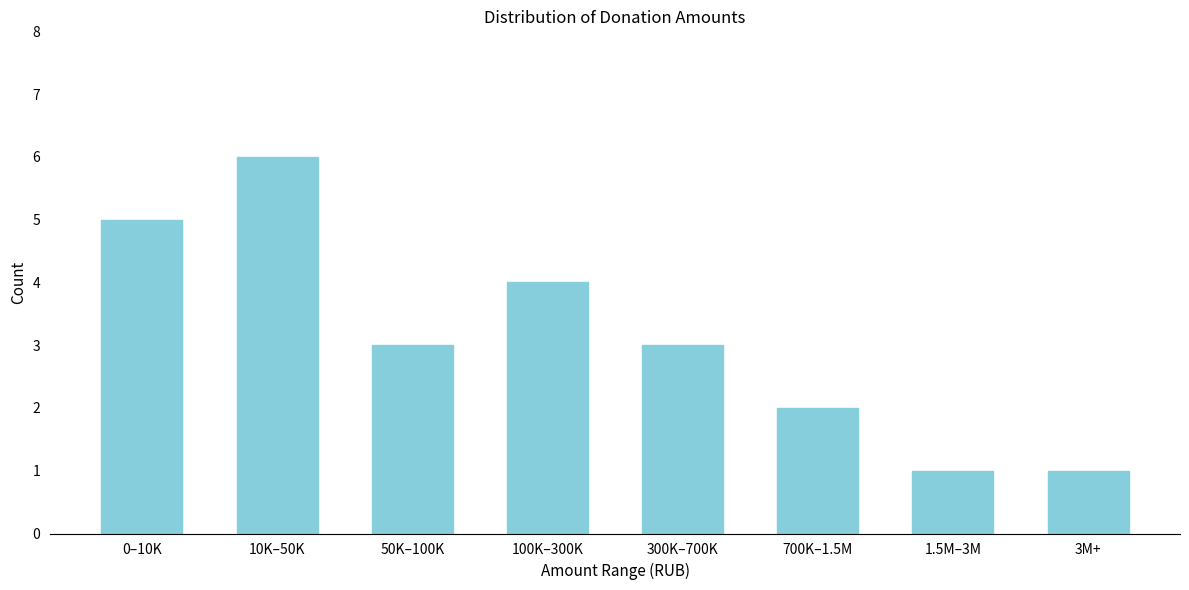

Reading left to right, list all the values displayed in this chart.

5	6	3	4	3	2	1	1